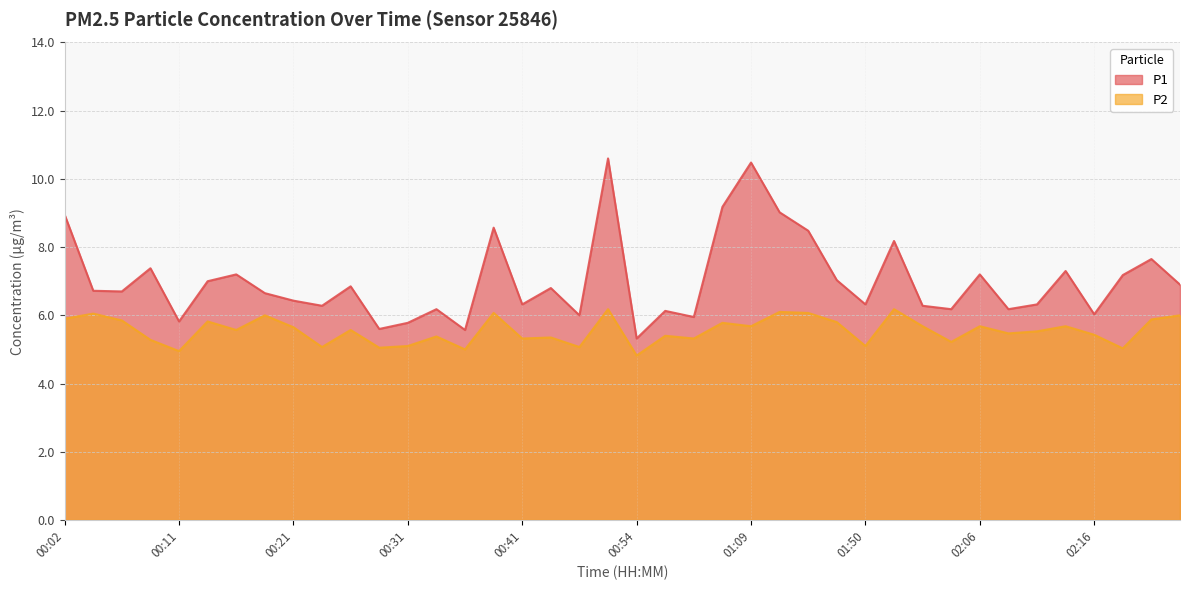

List the series in order of their peak value, lowest first.

P2, P1